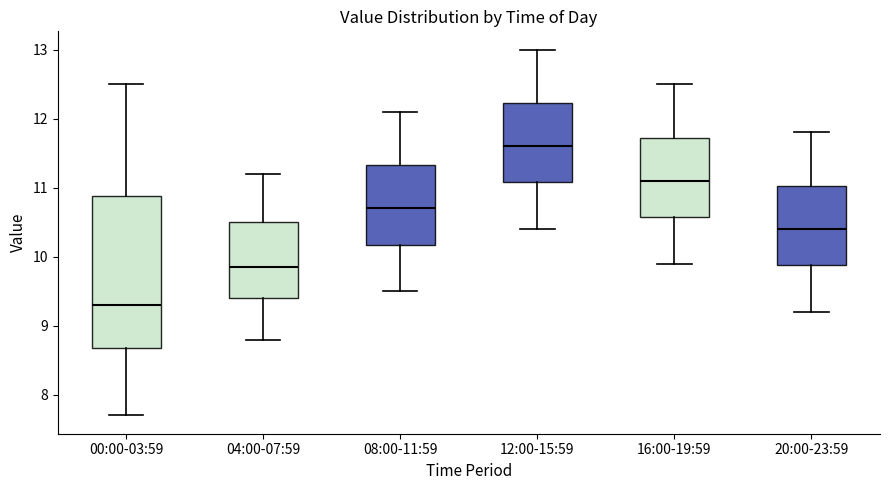

Which box's median line is the lowest?

00:00-03:59